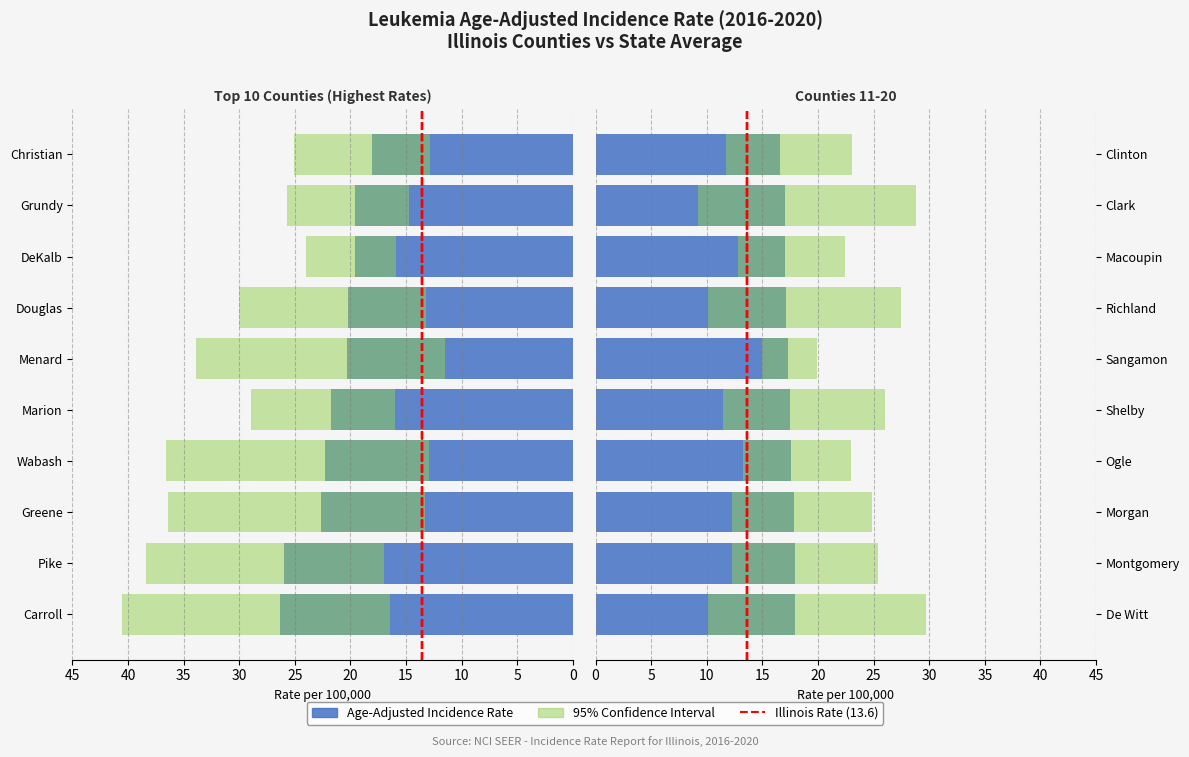

At how many categories does at least one series exceed 14?

20